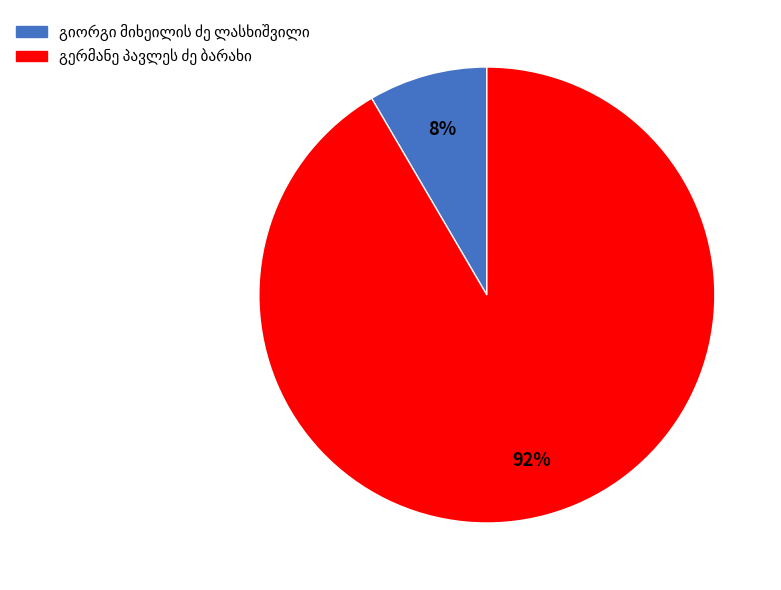

To the nearest percent, what is the average slice percentage?

50%